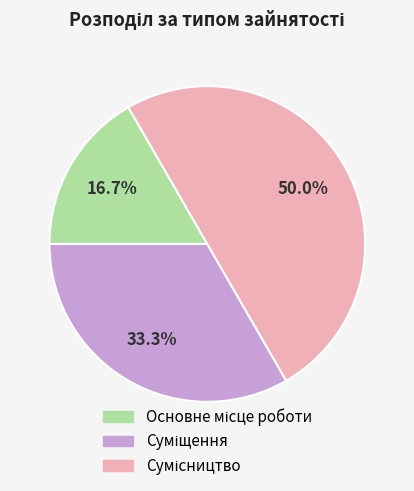

The Суміщення slice represents 33% of the pie. True or false?

True